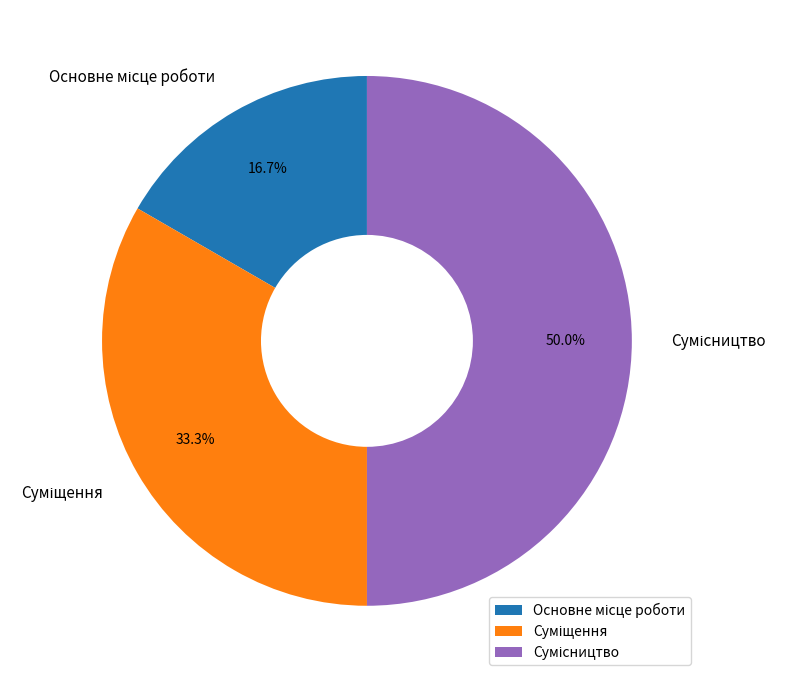

Which slice is the smallest?

Основне місце роботи